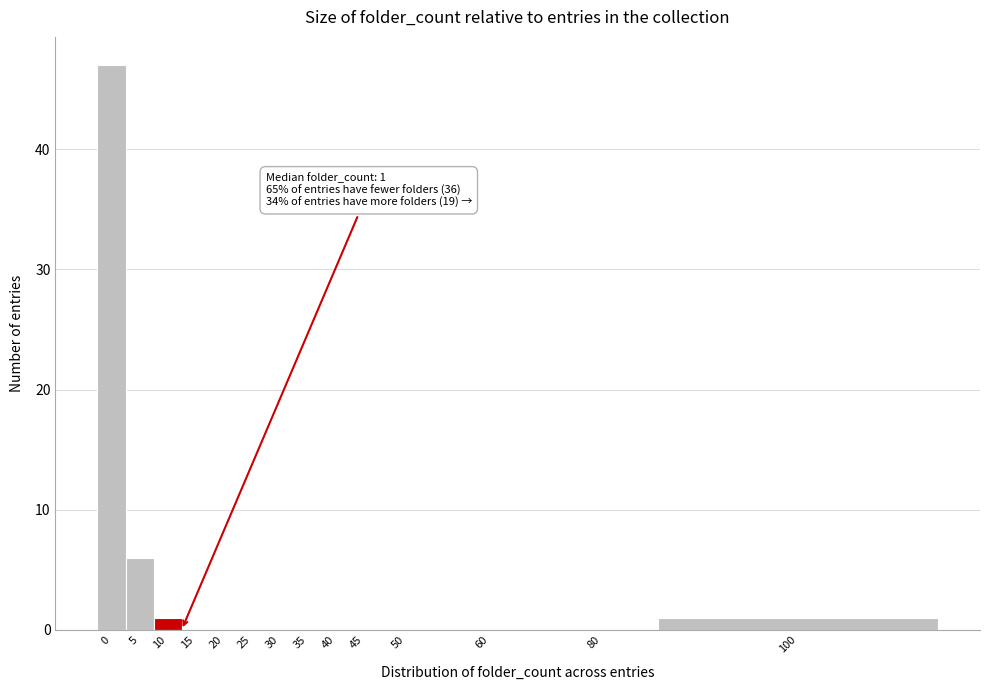

Reading left to right, list all the values displayed in this chart.

0=47	5=6	10=1	15=0	20=0	25=0	30=0	35=0	40=0	45=0	50=0	60=0	80=0	100=1